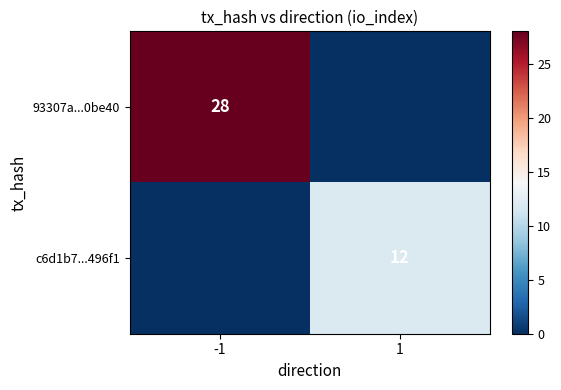

Which series changed the most between -1 and 1?

93307a...0be40